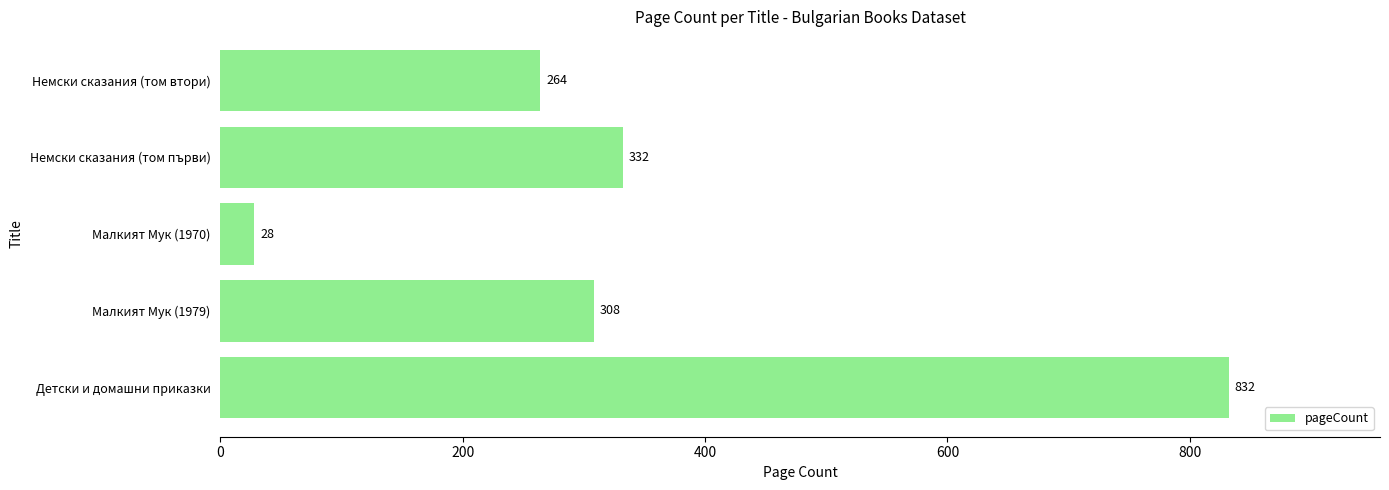

The chart shows a value of 264 at Немски сказания (том втори). True or false?

True